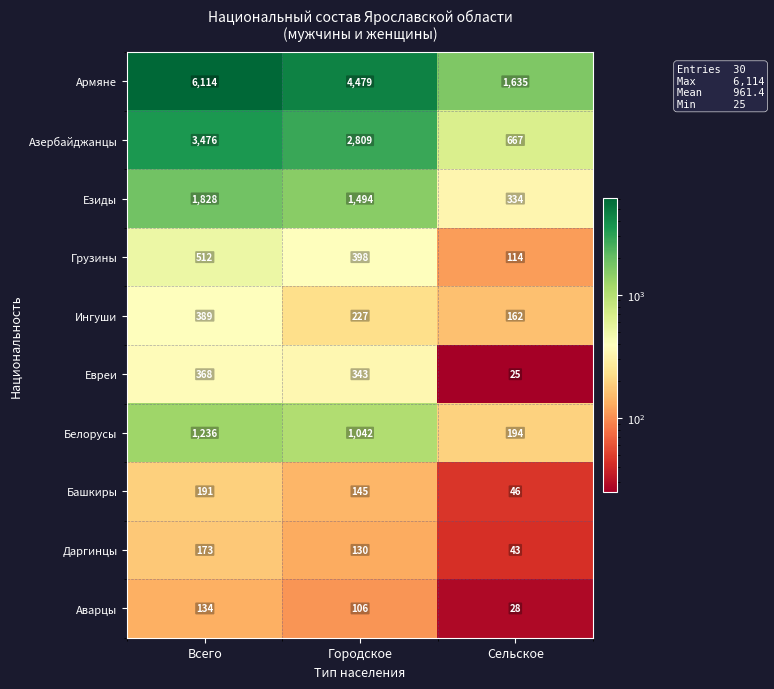

What is the minimum value shown in the chart?

25